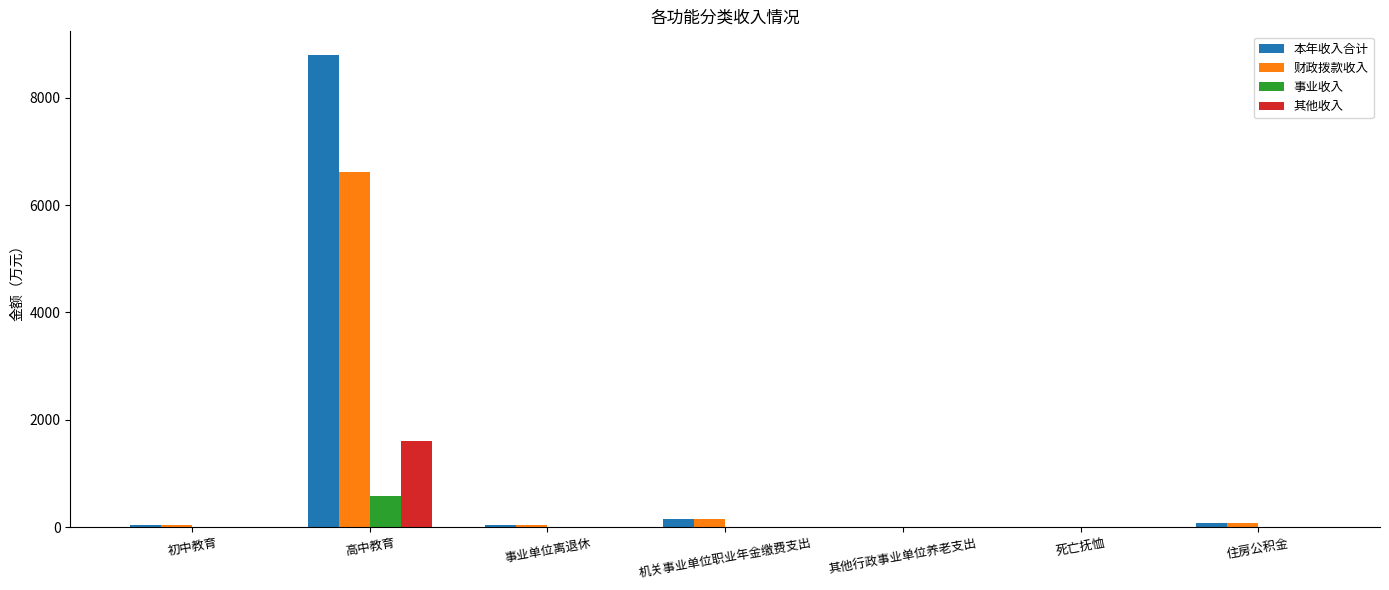

Between 初中教育 and 高中教育, which series saw the biggest shift?

本年收入合计